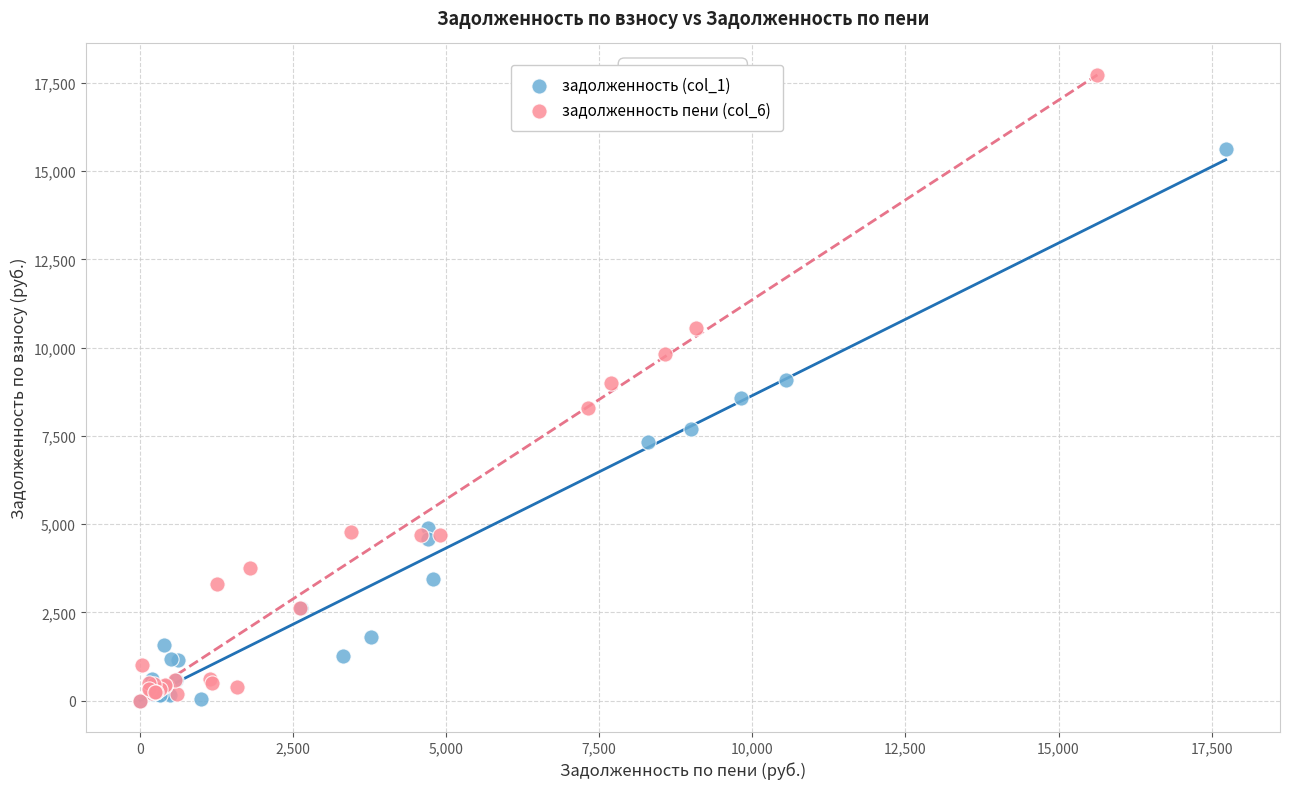

Which series has the widest spread of Y values?

задолженность пени (col_6)